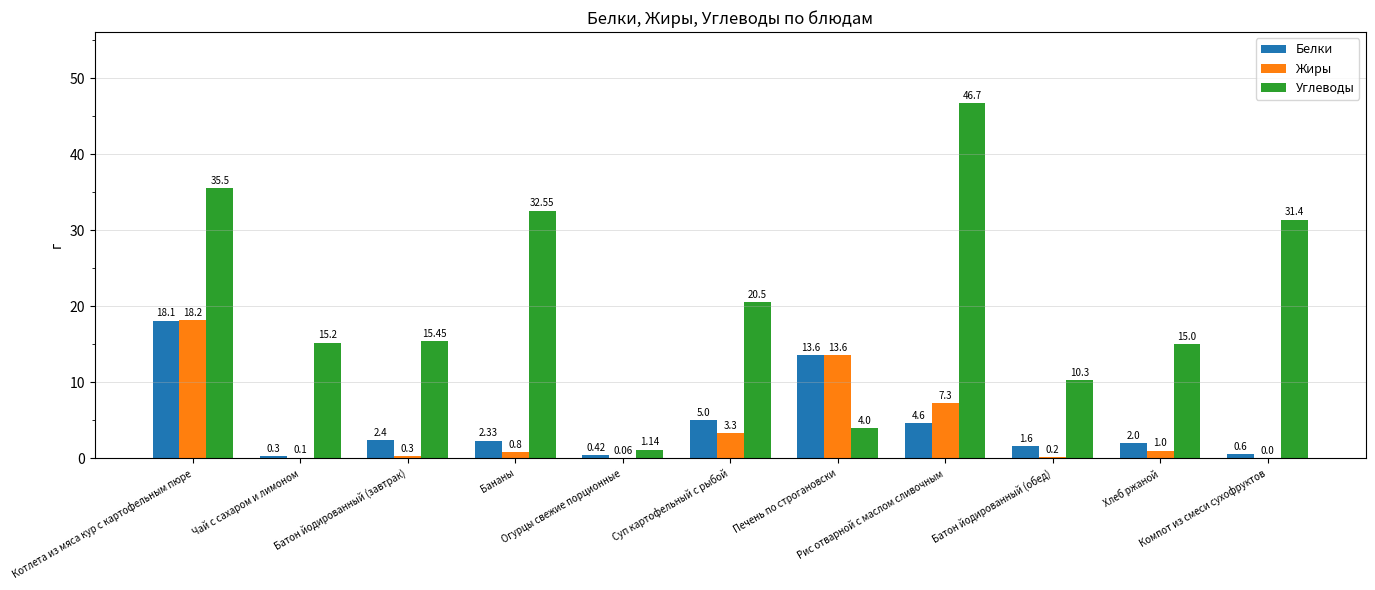

What is the sum of all Жиры values?

44.9